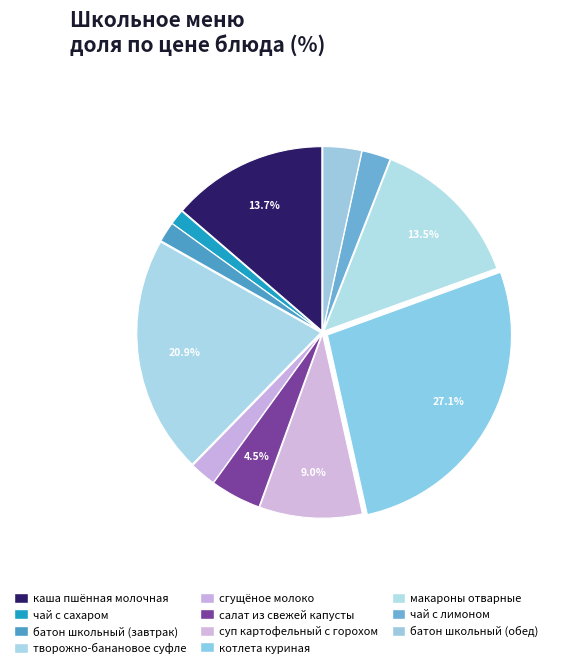

Is it true that чай с сахаром is 11% of the pie?

False